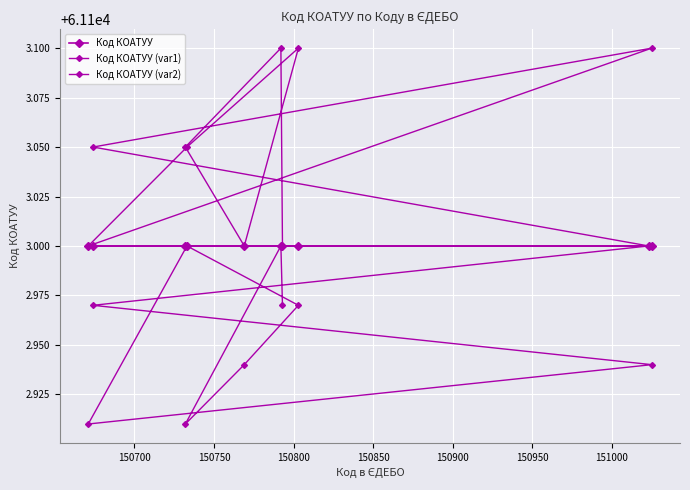

How many lines are shown in the chart?

3